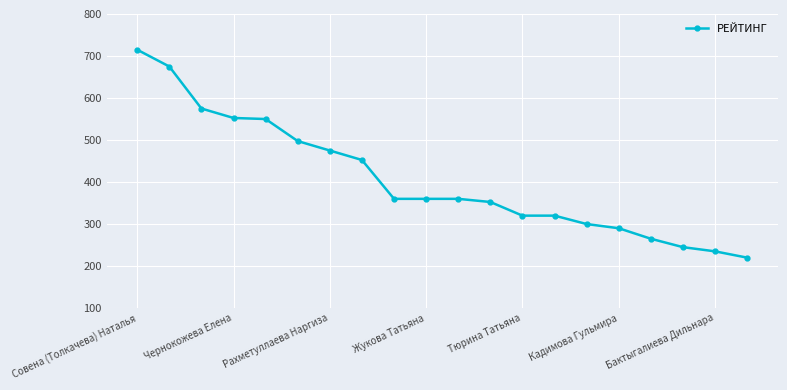

Is this an area chart (filled region under the line)?

No